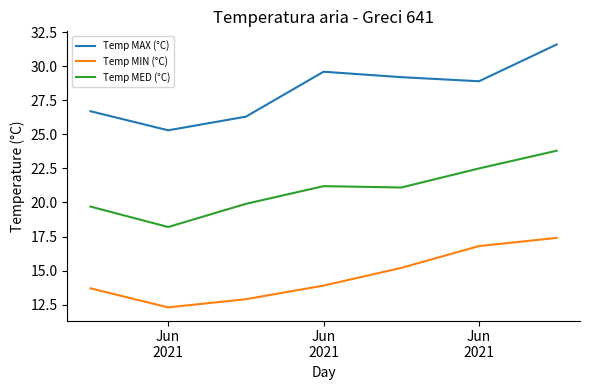

What is the maximum value for Temp MIN (°C)?

17.4